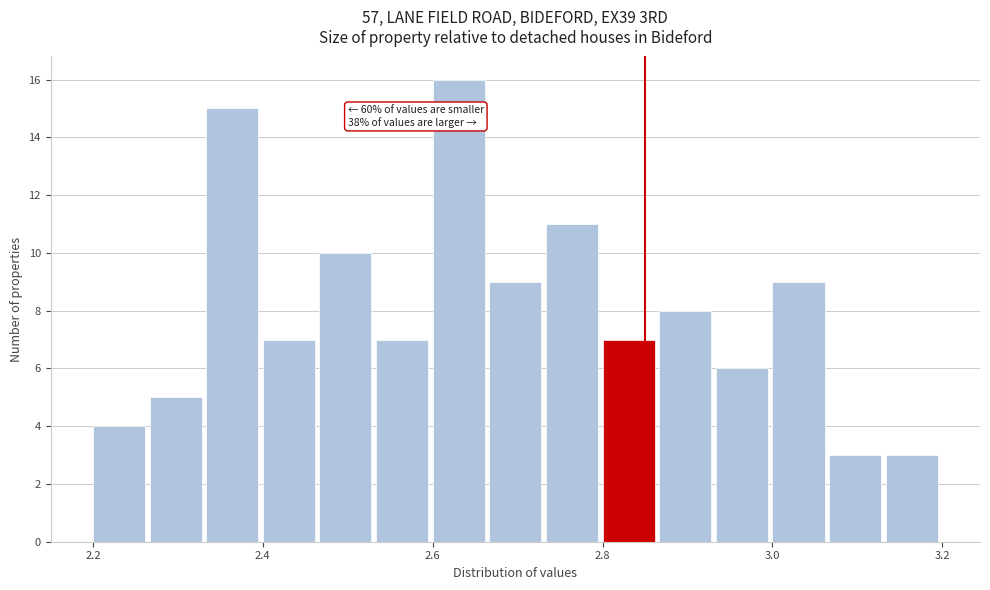

Read against the x-axis, roughly where is the centre of the tallest bar?

2.64